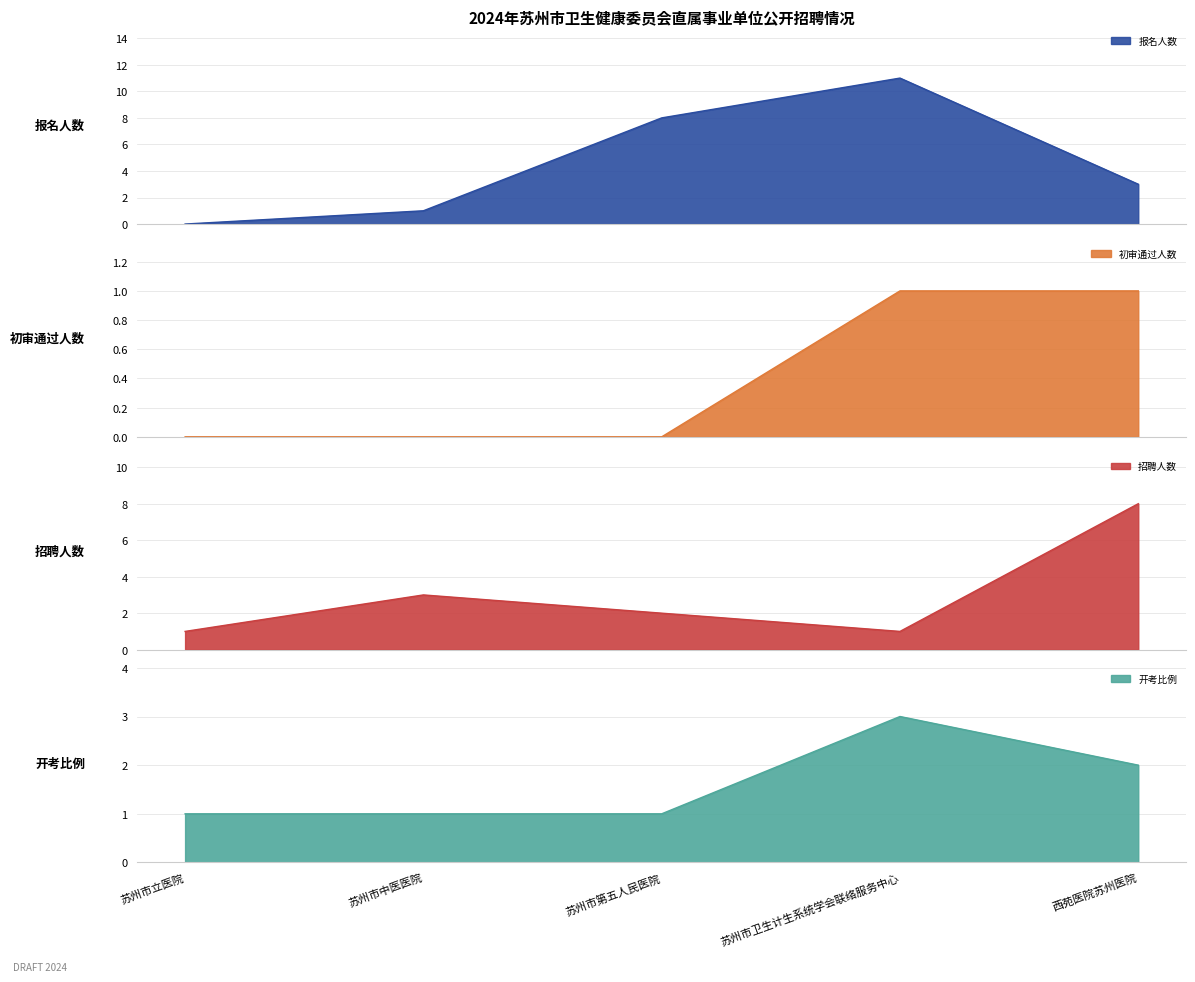

Where is the first local maximum for 报名人数?

苏州市卫生计生系统学会联络服务中心